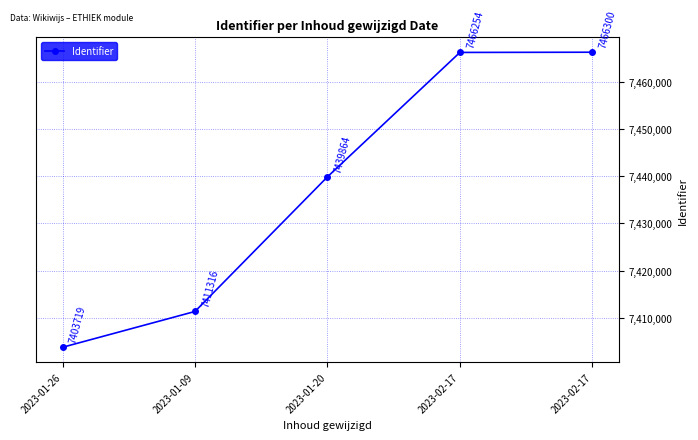

Is it true that the value at 2023-01-26 is 7403719?

True